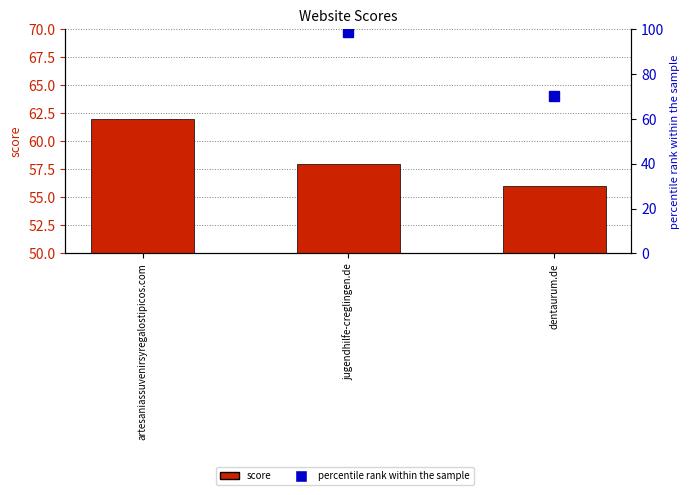

How many data points does each series have?

3